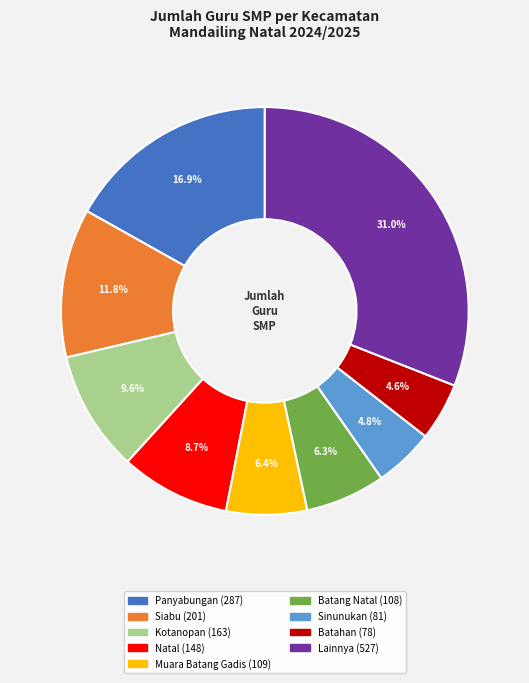

Is there any slice that represents more than half of the pie?

No